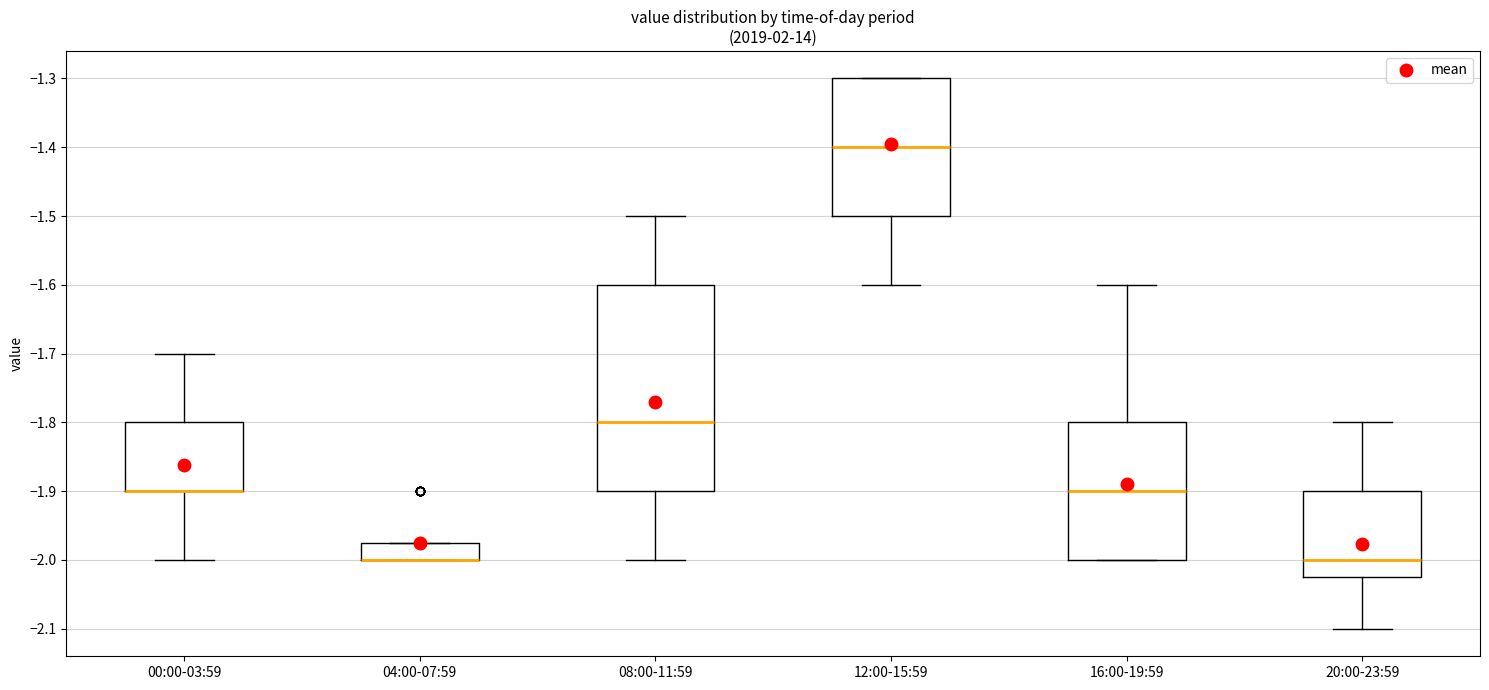

Reading left to right, transcribe this box plot: for each box, give where its median line is, the range the box spans, and where its two whiskers end, as read against the y-axis. The values are not printed on the chart, so give them approximately, as read against the axis.

00:00-03:59: median -1.90 (drawn on the box's lower edge), box -1.90 to -1.80, whiskers -2.00 to -1.70
04:00-07:59: median -2.00 (drawn on the box's lower edge), box -2.00 to -1.97, whiskers -2.00 to -1.97
08:00-11:59: median -1.80, box -1.90 to -1.60, whiskers -2.00 to -1.50
12:00-15:59: median -1.40, box -1.50 to -1.30, whiskers -1.60 to -1.30
16:00-19:59: median -1.90, box -2.00 to -1.80, whiskers -2.00 to -1.60
20:00-23:59: median -2.00, box -2.02 to -1.90, whiskers -2.10 to -1.80